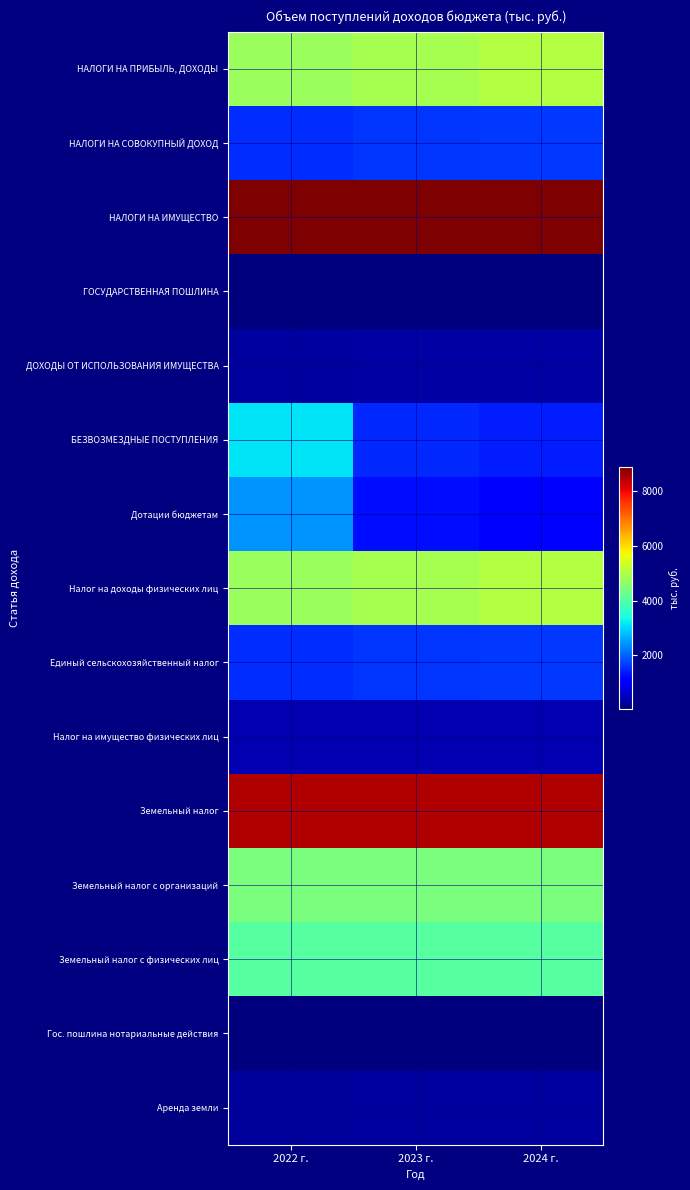

How many data points does each series have?

3